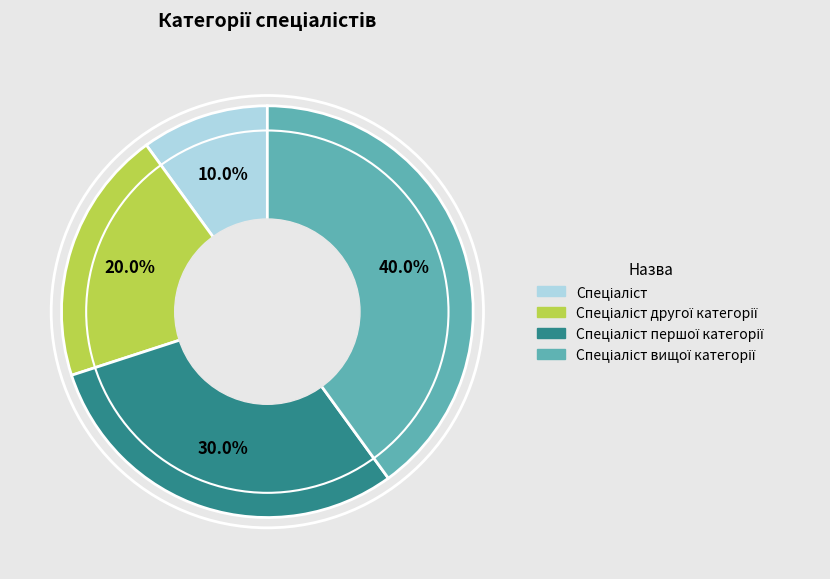

Does any single category account for the majority?

No